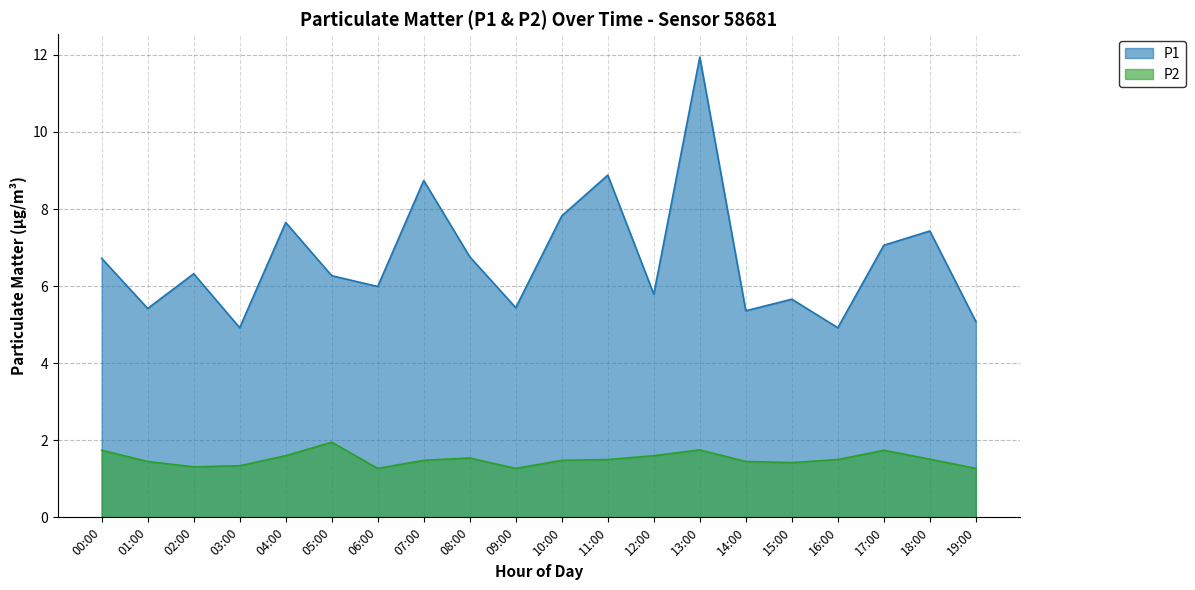

Which label corresponds to the largest value in the chart?

13:00